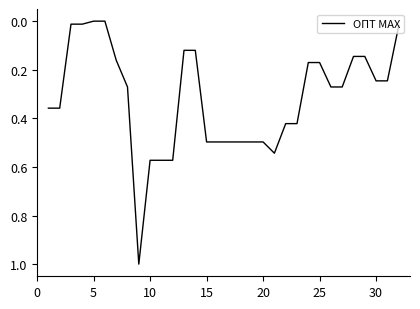

What is the maximum value shown in the chart?

1.0